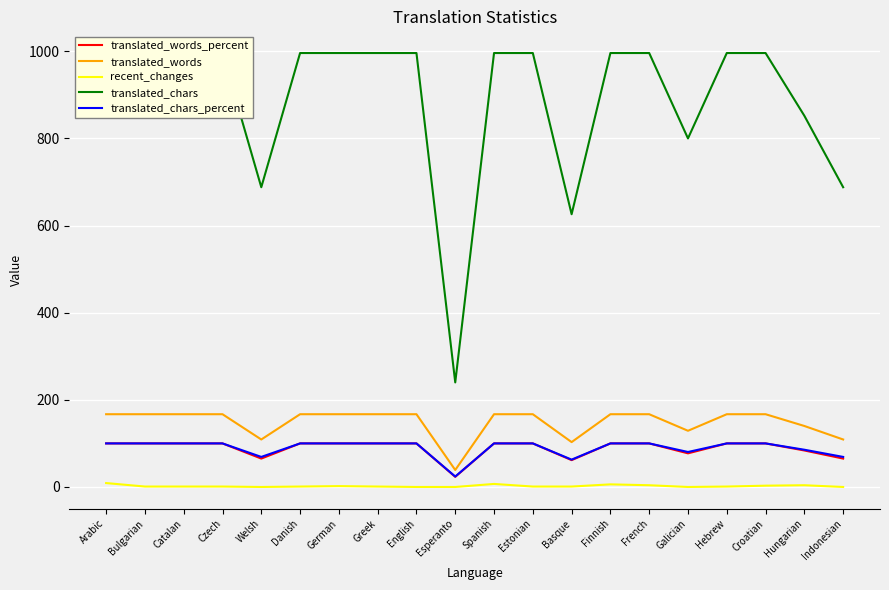

What is the total value across all series at Arabic?

1372.0